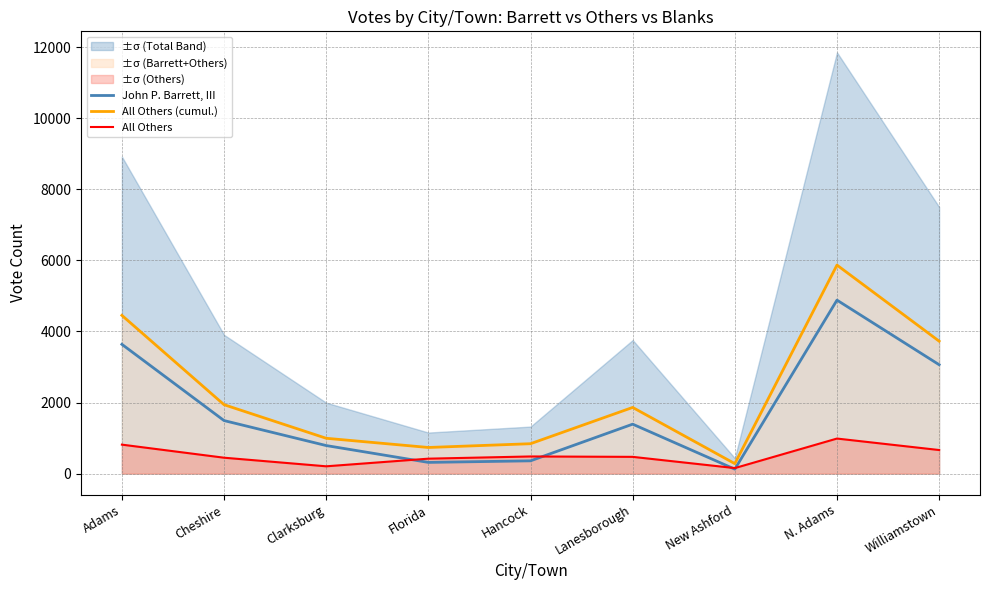

How many interior local peaks does the All Others (cumul.) series have?

2